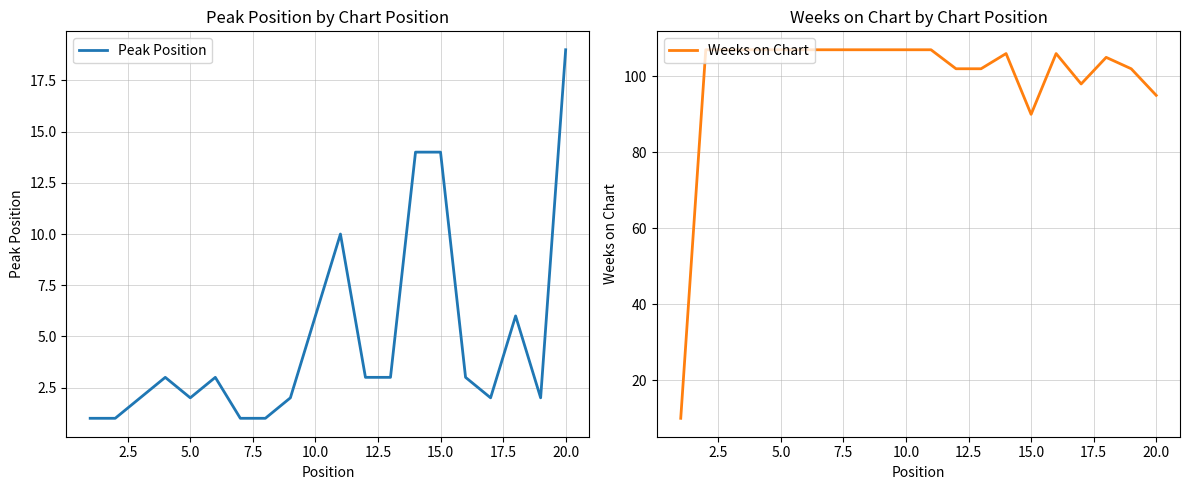

What is the sum of all Weeks on Chart values?

1986